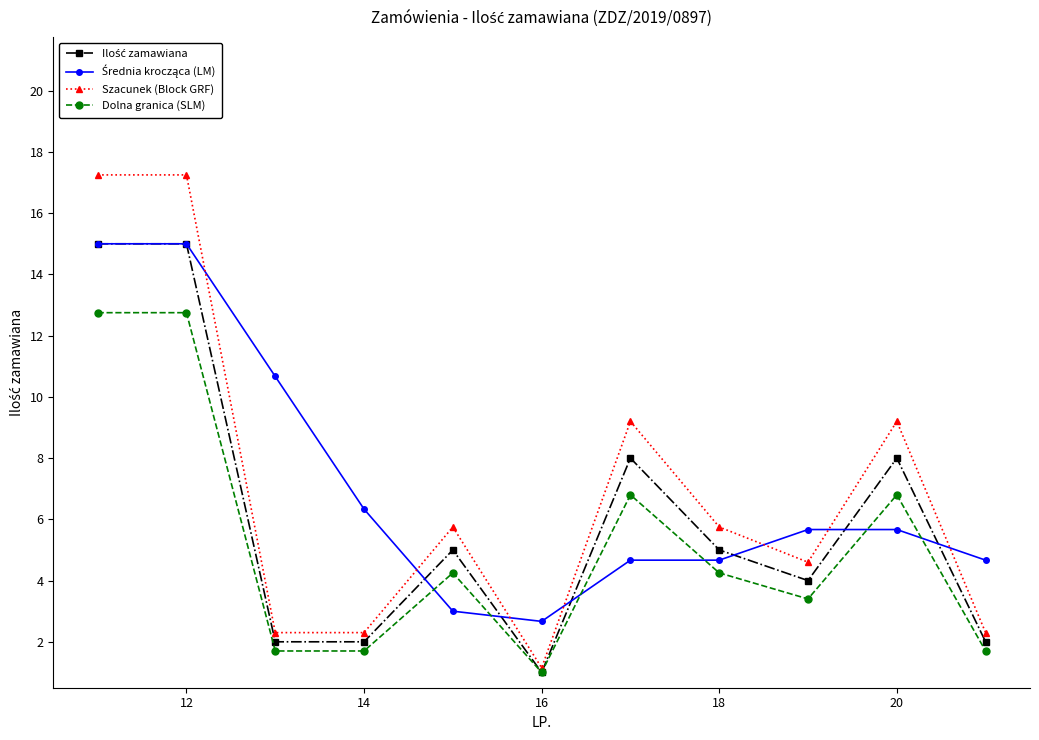

How many lines are shown in the chart?

4